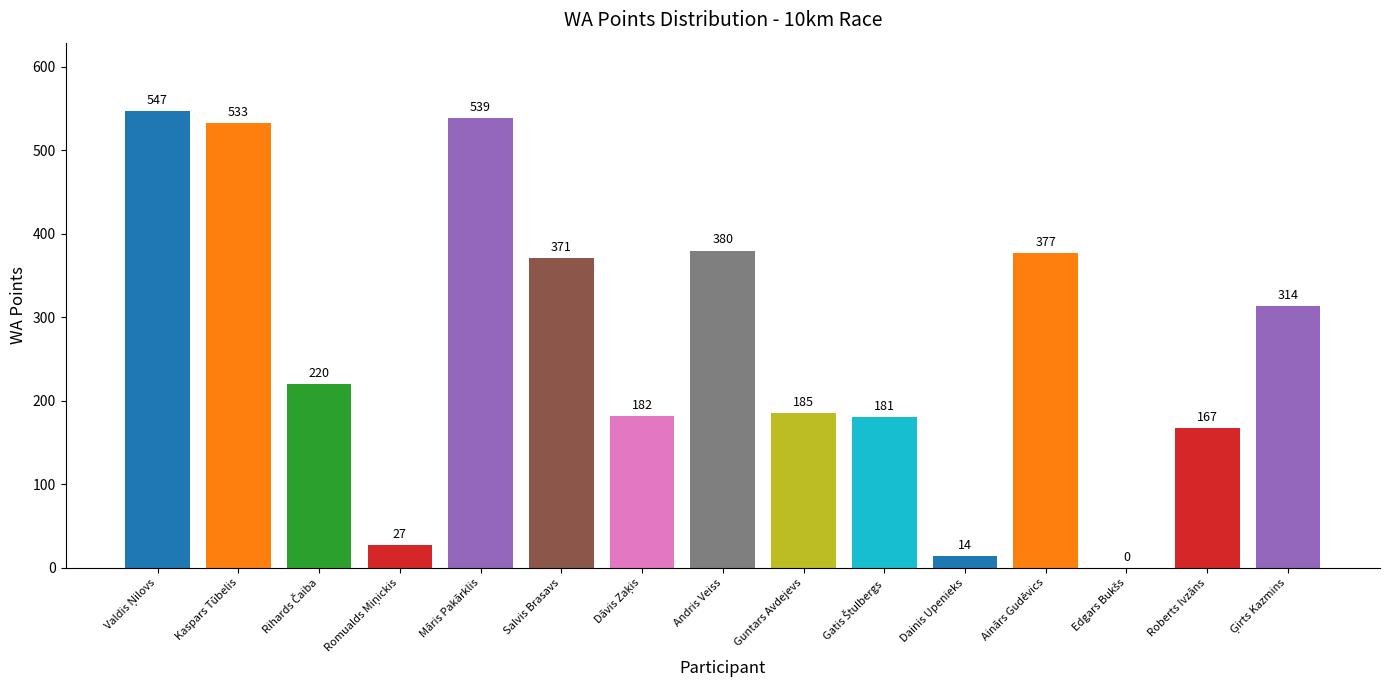

What is the sum of all values?

4037